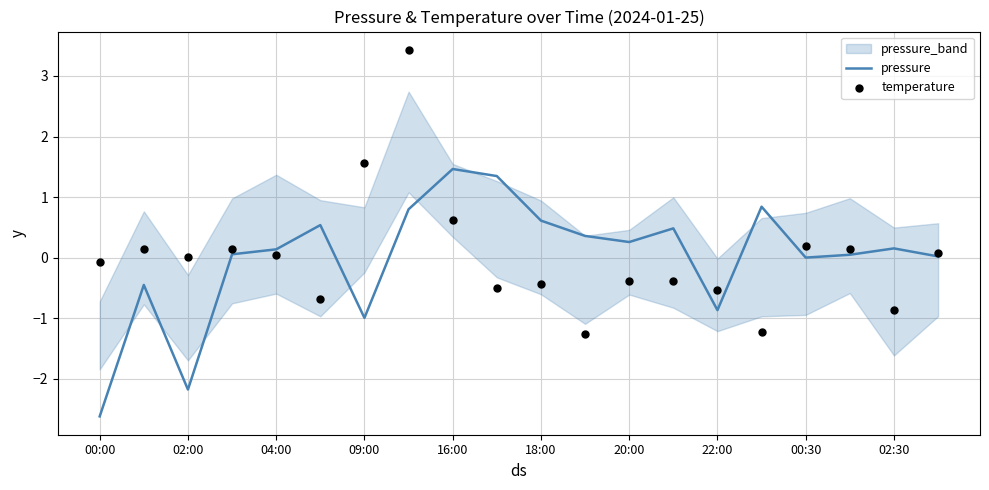

The pressure series shows 0.1 at 04:00. True or false?

True